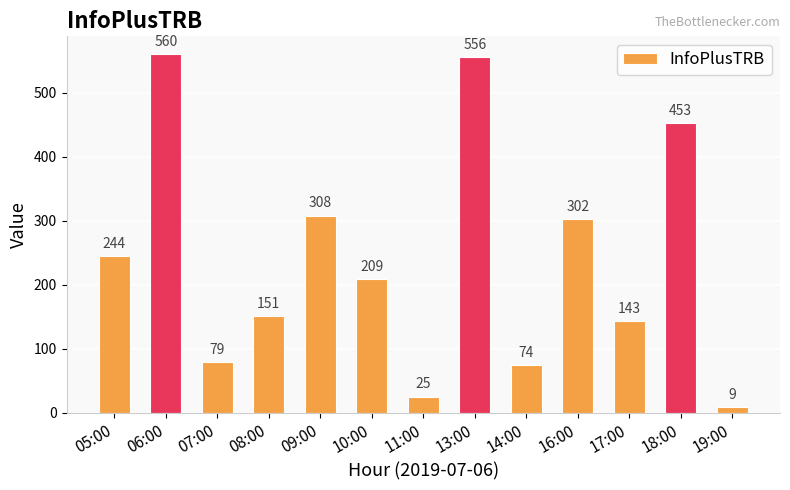

Where does the data first go above 209?

05:00